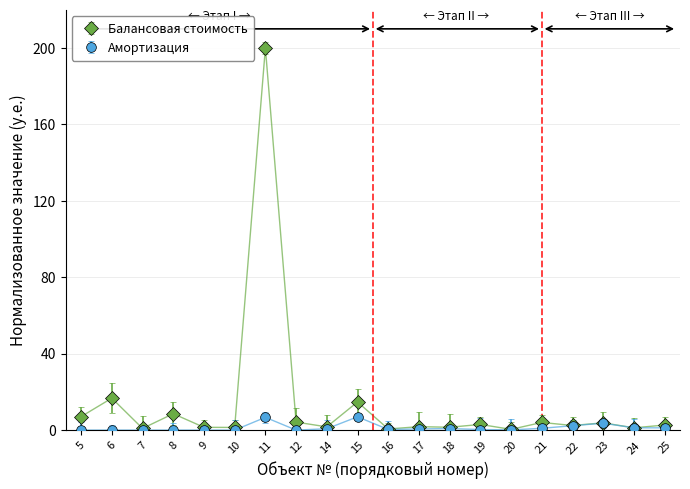

How many categories are shown in the chart?

20